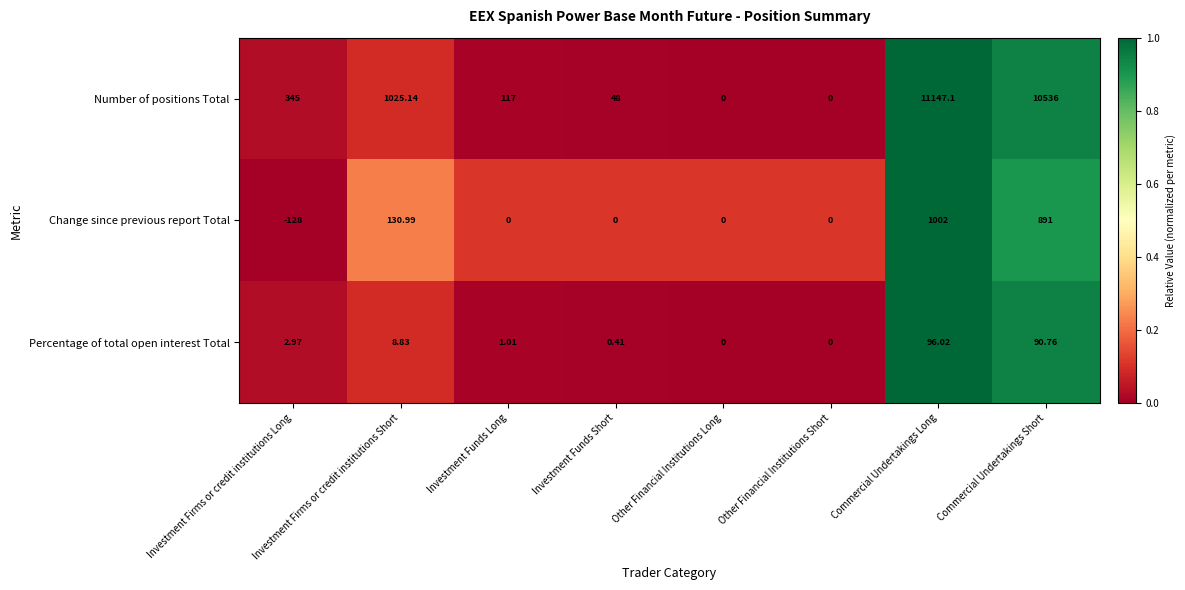

At which category is the sum across all series the highest?

Commercial Undertakings Long